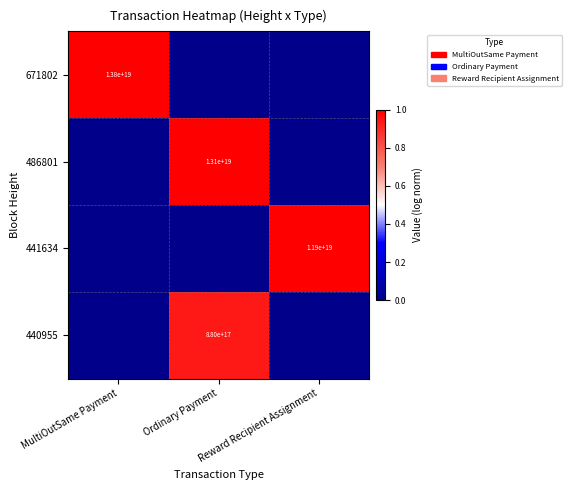

The 671802 series shows 19553229603018575872 at MultiOutSame Payment. True or false?

False